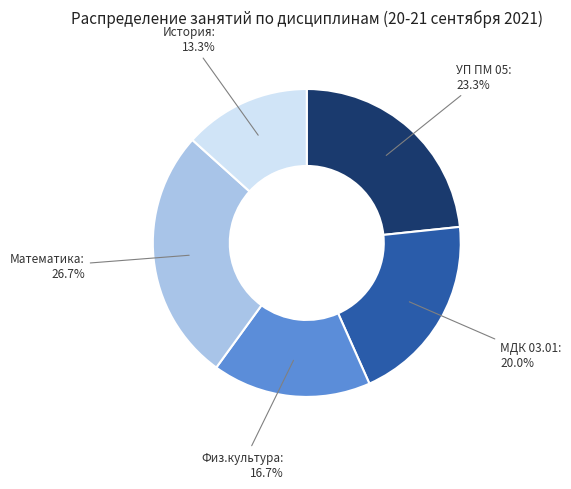

Is there any slice that represents more than half of the pie?

No